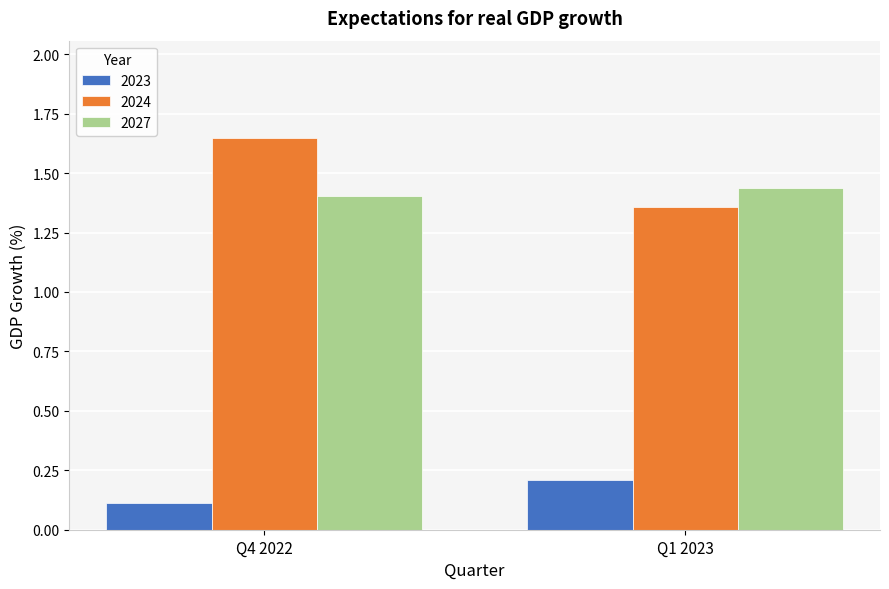

How many bars are there in total?

6